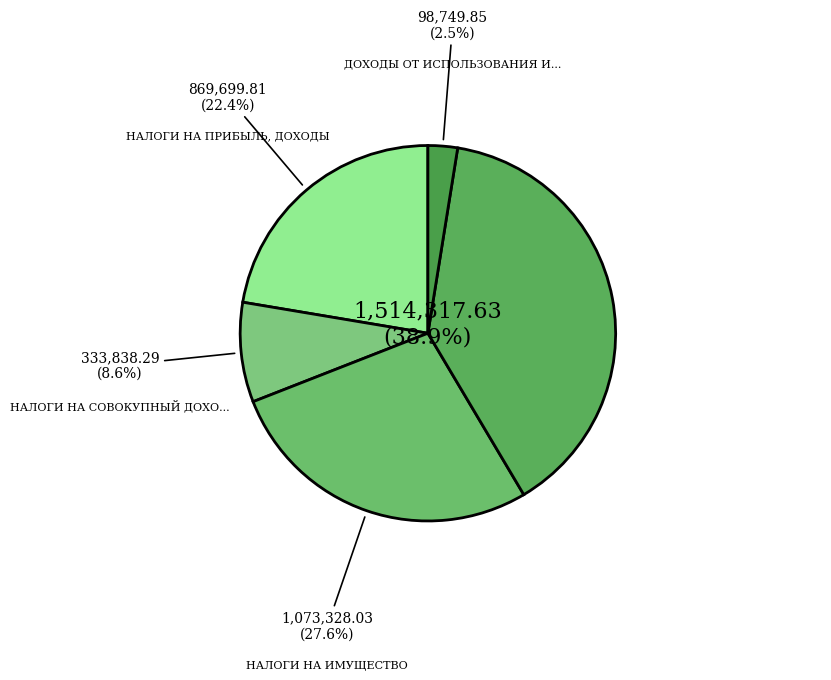

Count the number of slices in the pie.

5